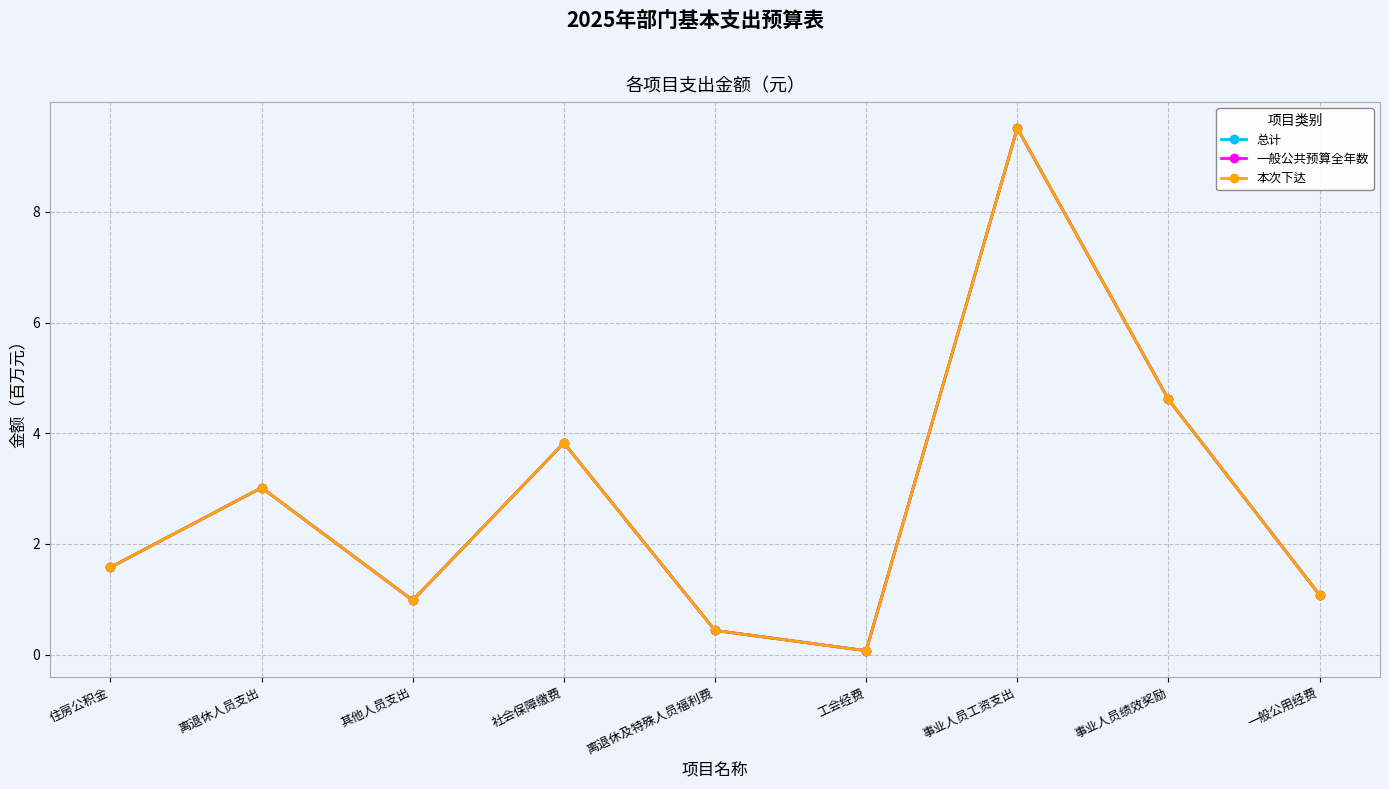

Does the chart have visible grid lines?

Yes